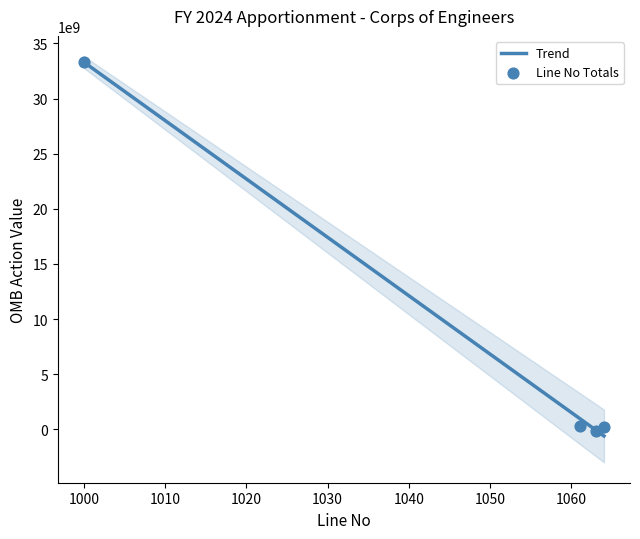

Between 1063 and 1063, which is larger?

1063